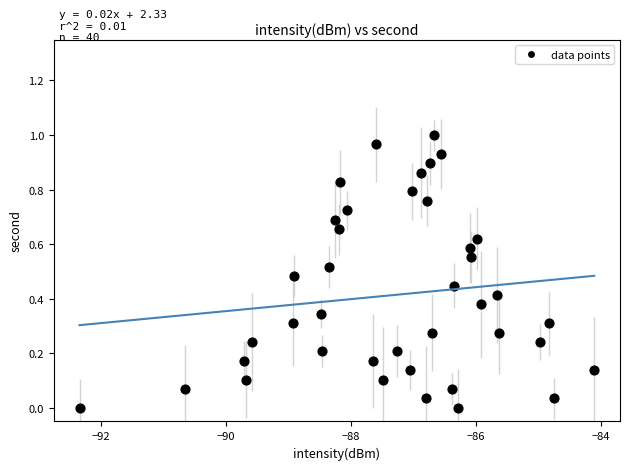

What is the range of X values (max minus min)?

8.2